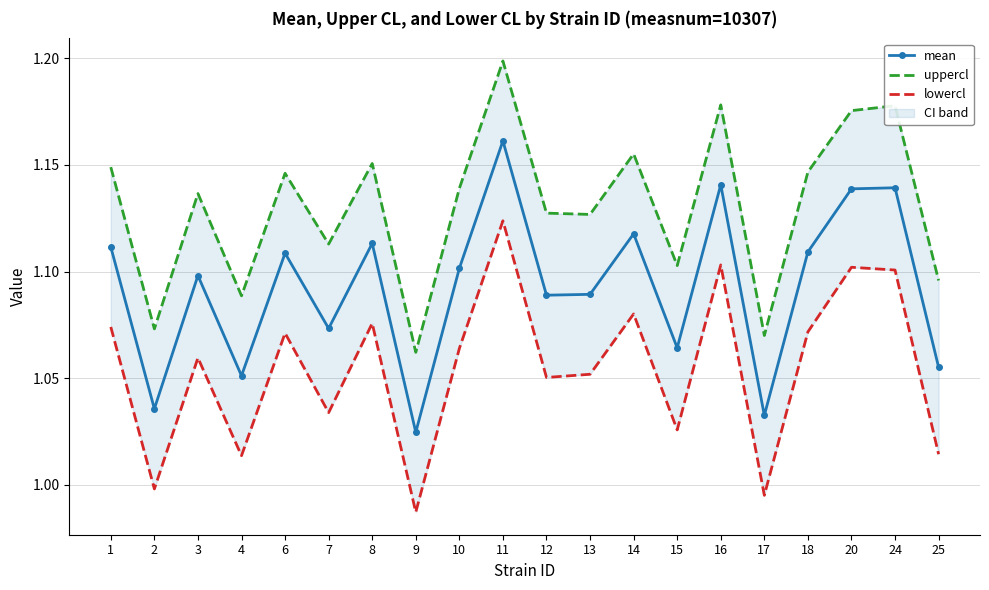

True or false: mean and uppercl intersect in this chart.

False